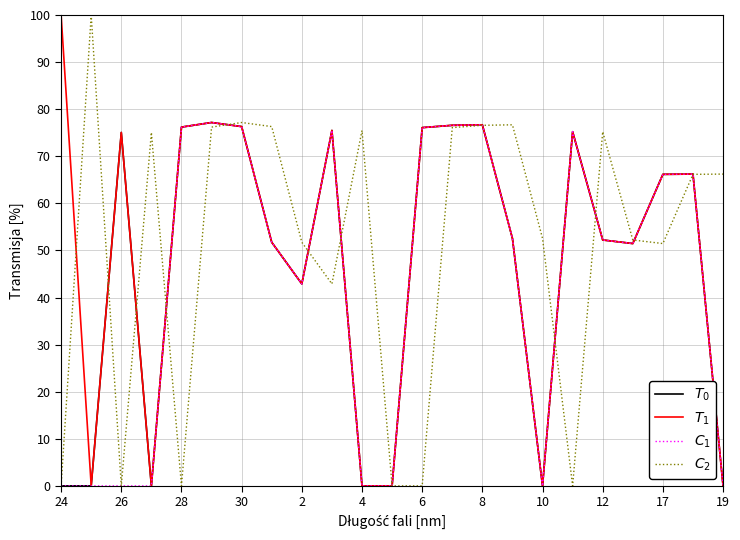

What is the greatest value displayed?

100.0